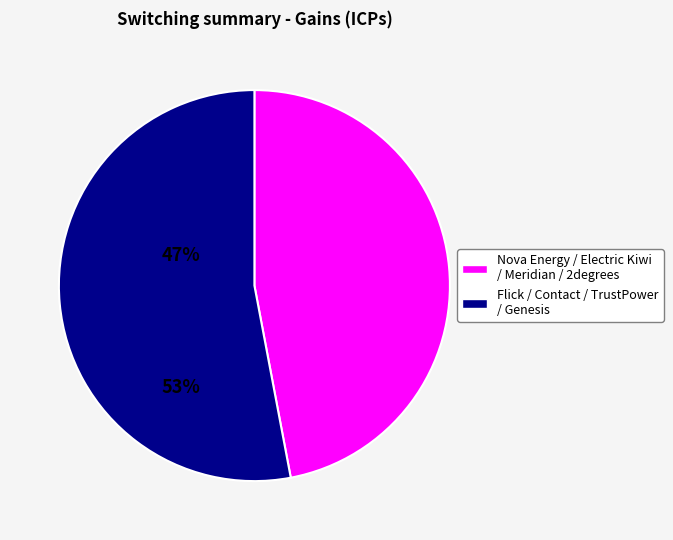

Is there a majority slice in this chart?

Yes